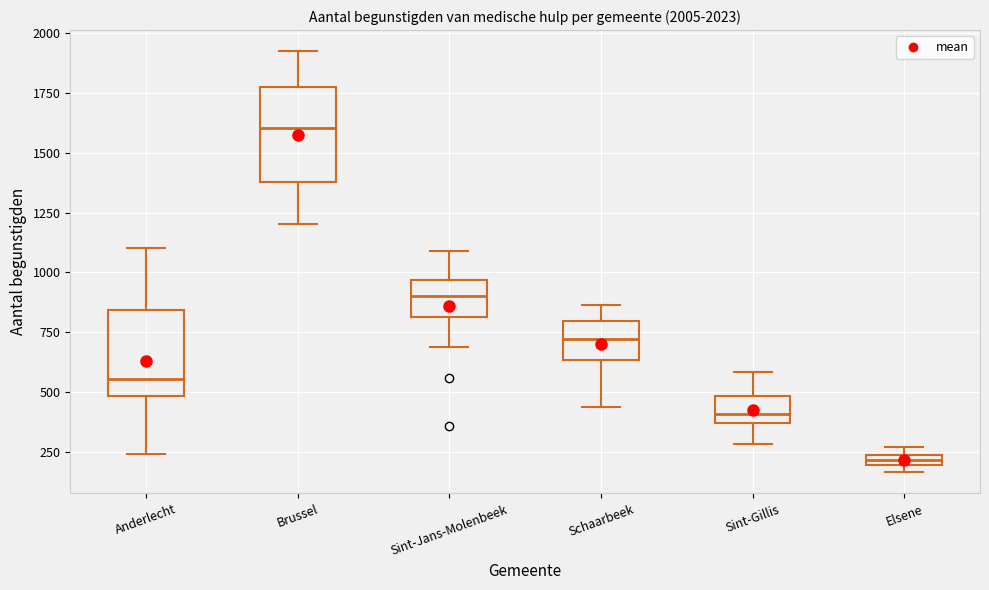

Which box's median line is the highest?

Brussel